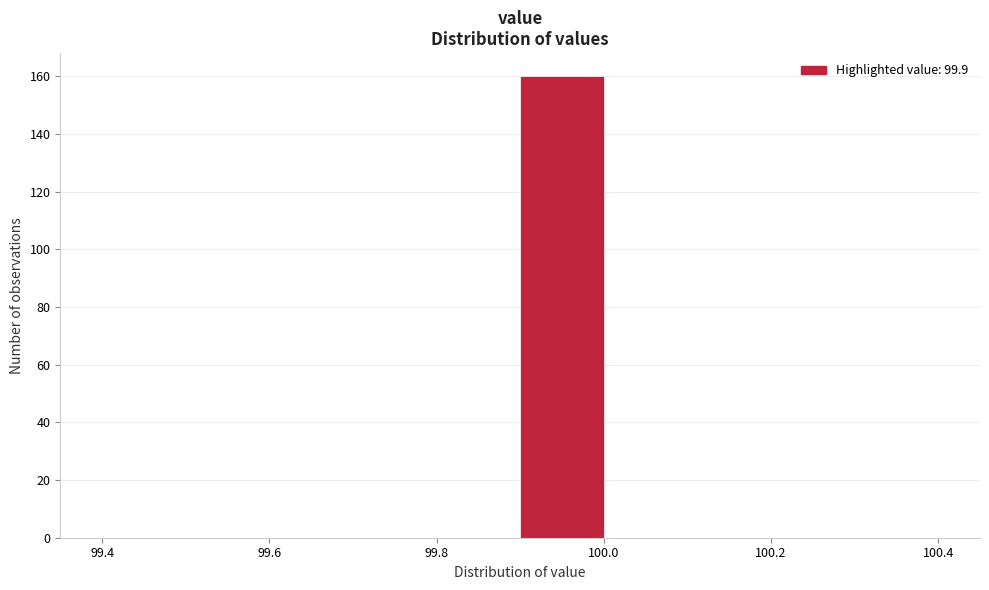

Reading left to right, list every bar in this chart as the range it spans on the x-axis followed by its height. The values are not printed on the chart, so give them approximately, as read against the axis.

99.4 to 99.5: 0
99.5 to 99.6: 0
99.6 to 99.7: 0
99.7 to 99.8: 0
99.8 to 99.9: 0
99.9 to 100.0: 160
100.0 to 100.1: 0
100.1 to 100.2: 0
100.2 to 100.3: 0
100.3 to 100.4: 0